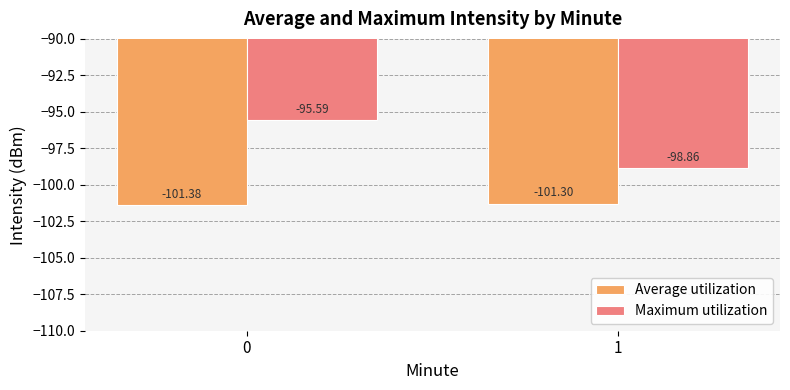

List the series in order of their peak value, highest first.

Maximum utilization, Average utilization